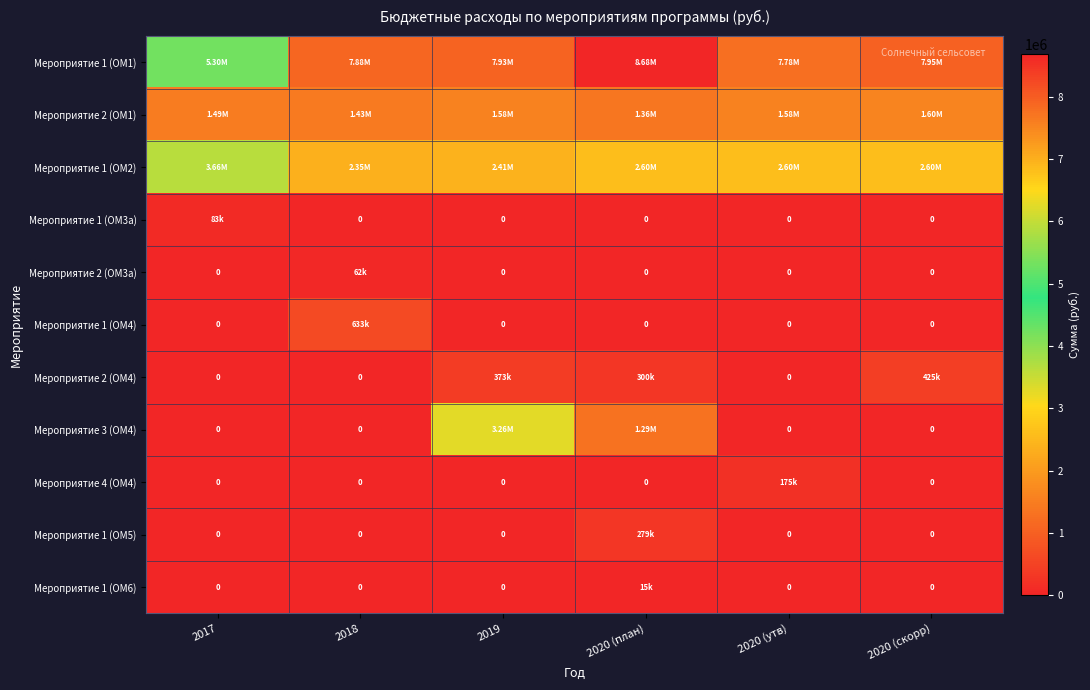

Which series has the widest spread of values?

Мероприятие 1 (ОМ1)